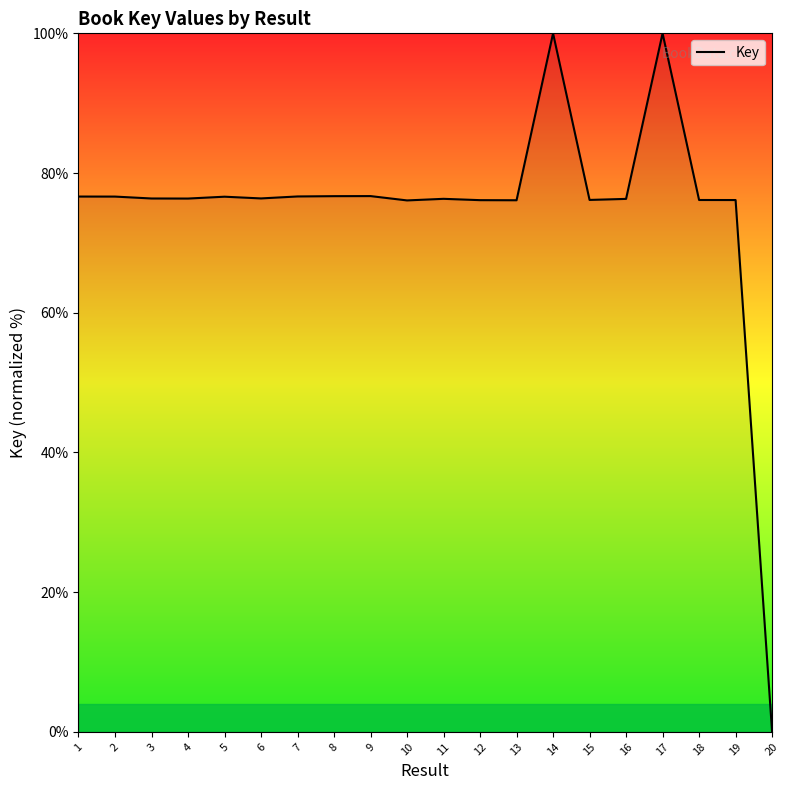

True or false: the data shows 120.8 at 8.

False